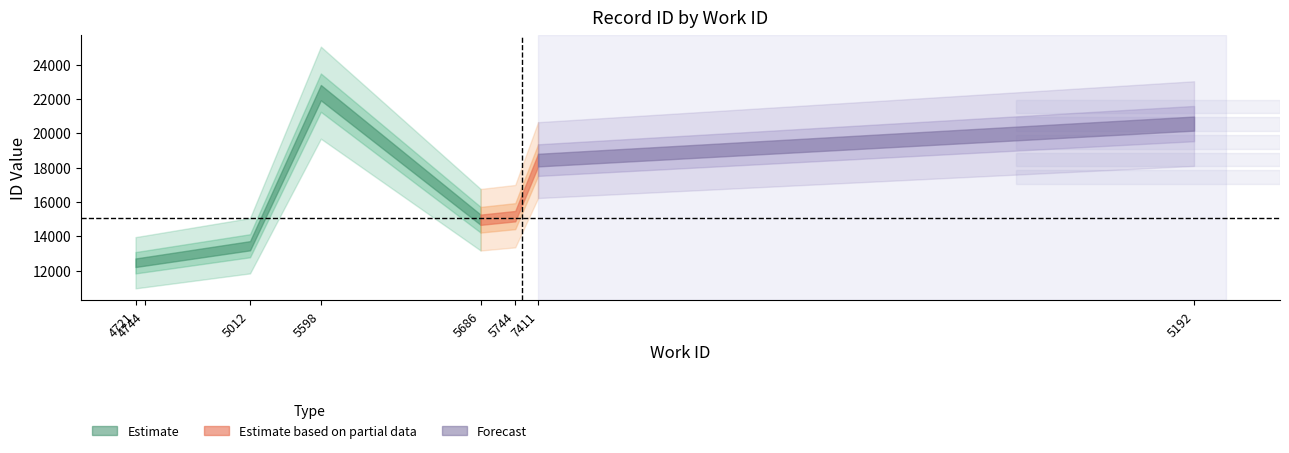

Is it true that the value at 5012 is 6938?

False